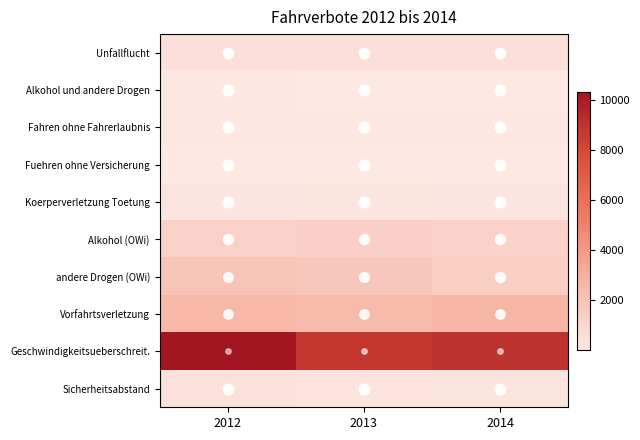

Reading left to right, extract all data points from this chart.

Unfallflucht: 2012=495	2013=487	2014=479
Alkohol und andere Drogen: 2012=73	2013=57	2014=48
Fahren ohne Fahrerlaubnis: 2012=96	2013=97	2014=96
Fuehren ohne Versicherung: 2012=18	2013=26	2014=25
Koerperverletzung Toetung: 2012=153	2013=187	2014=158
Alkohol (OWi): 2012=1235	2013=1288	2014=1148
andere Drogen (OWi): 2012=1932	2013=1789	2014=1372
Vorfahrtsverletzung: 2012=2587	2013=2452	2014=2654
Geschwindigkeitsueberschreit.: 2012=10345	2013=8783	2014=8985
Sicherheitsabstand: 2012=377	2013=273	2014=253